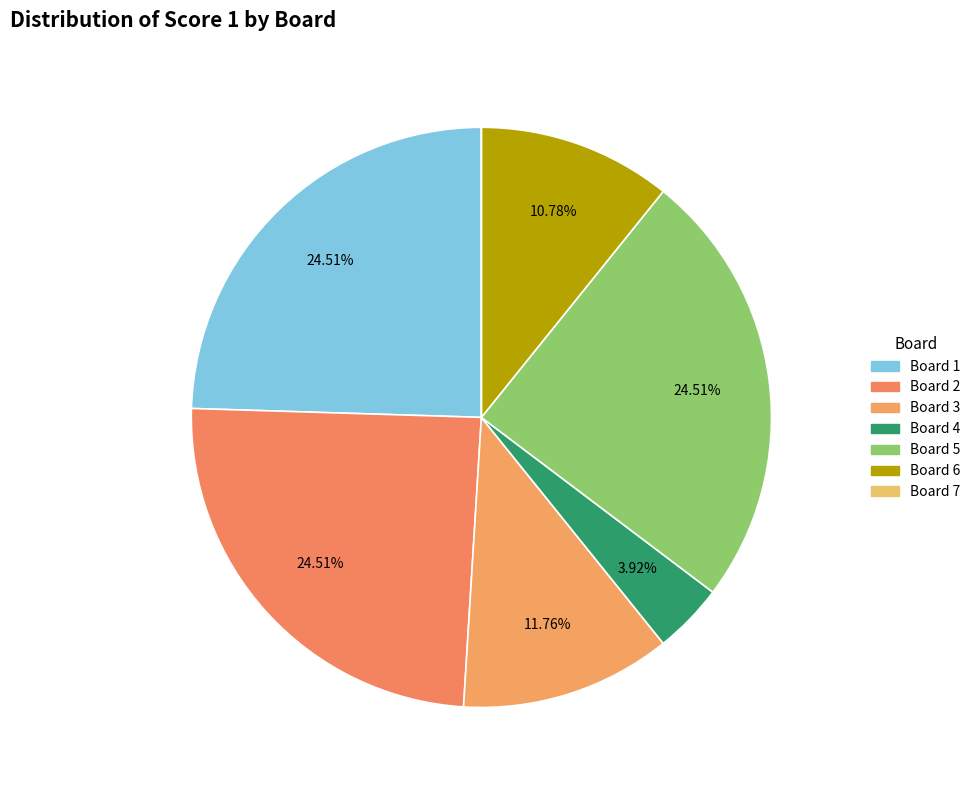

Is it true that Board 7 is 1% of the pie?

False